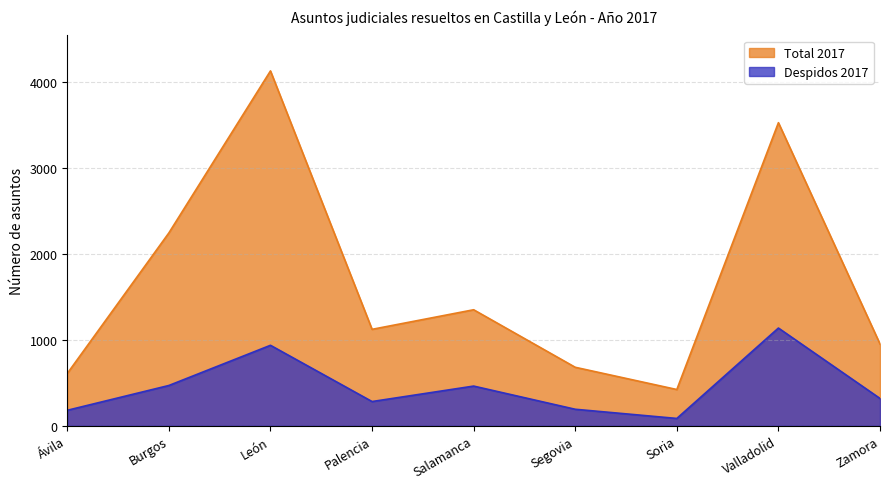

Count the number of categories in the chart.

9